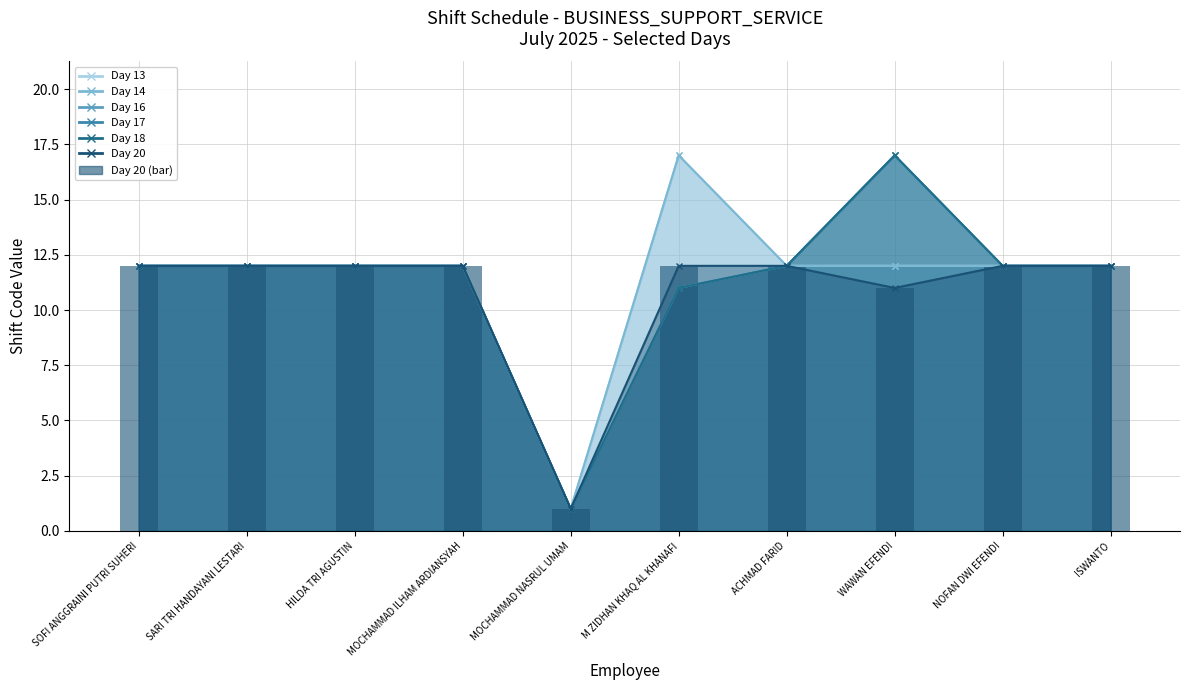

True or false: the data shows 3 at ISWANTO.

False